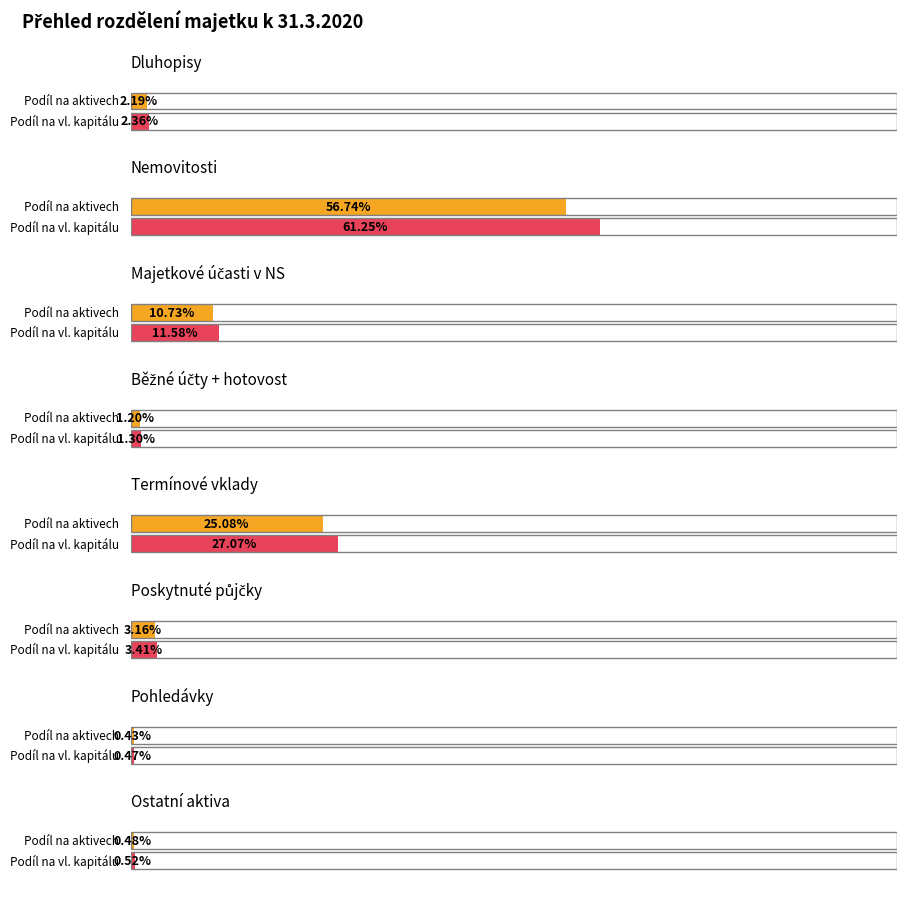

Rank the categories by value from highest to lowest.

Nemovitosti, Termínové vklady, Majetkové účasti v NS, Poskytnuté půjčky, Dluhopisy, Běžné účty + hotovost, Ostatní aktiva, Pohledávky